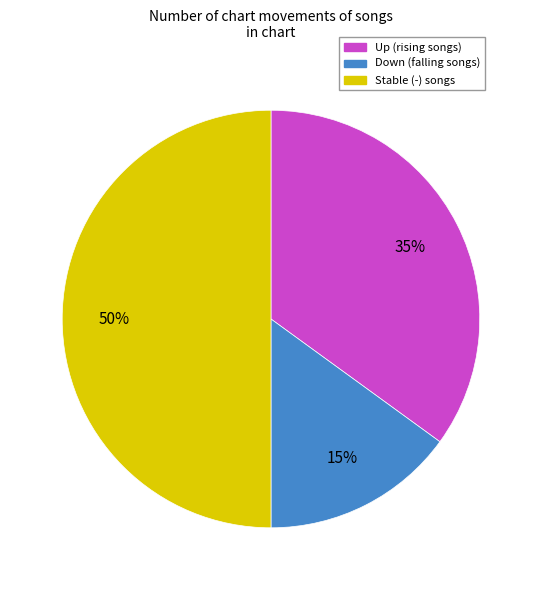

To the nearest percent, what is the average slice percentage?

33%